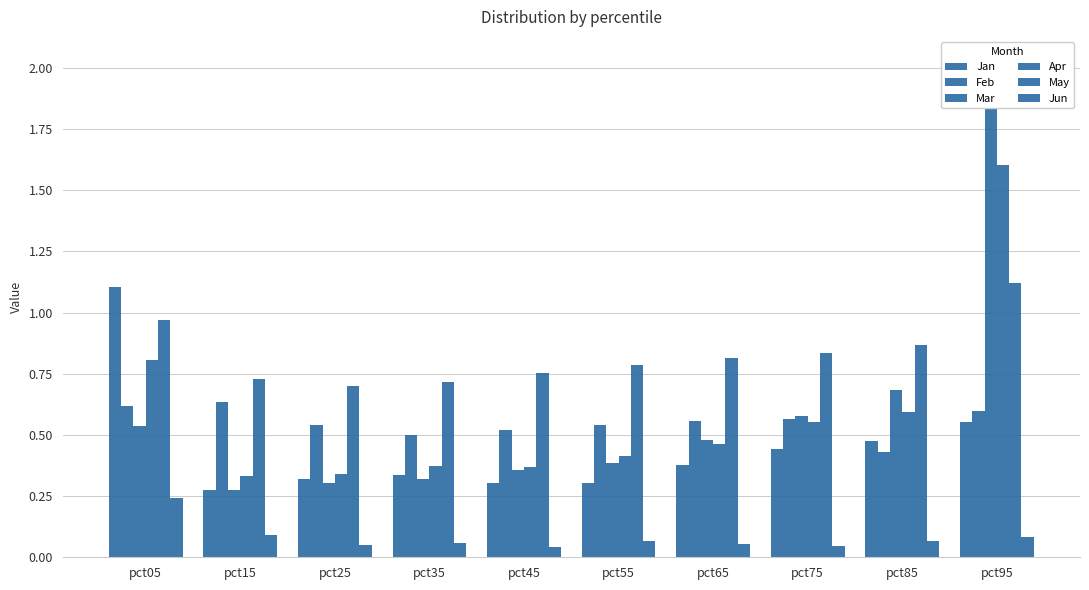

At how many categories does at least one series exceed 0?

10